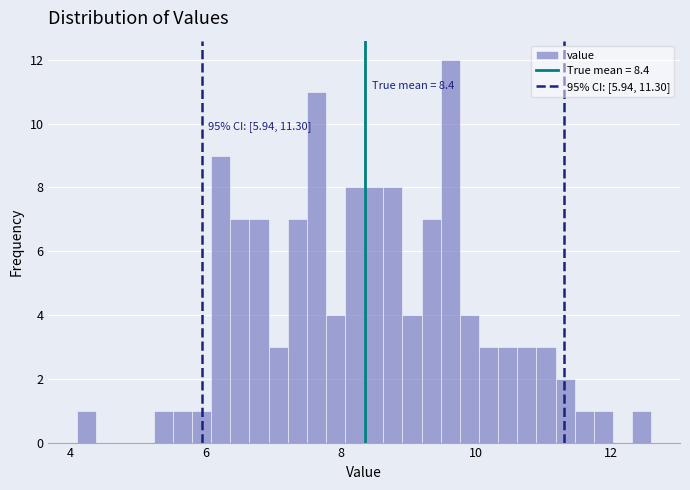

Read against the x-axis, roughly where is the centre of the tallest bar?

9.6